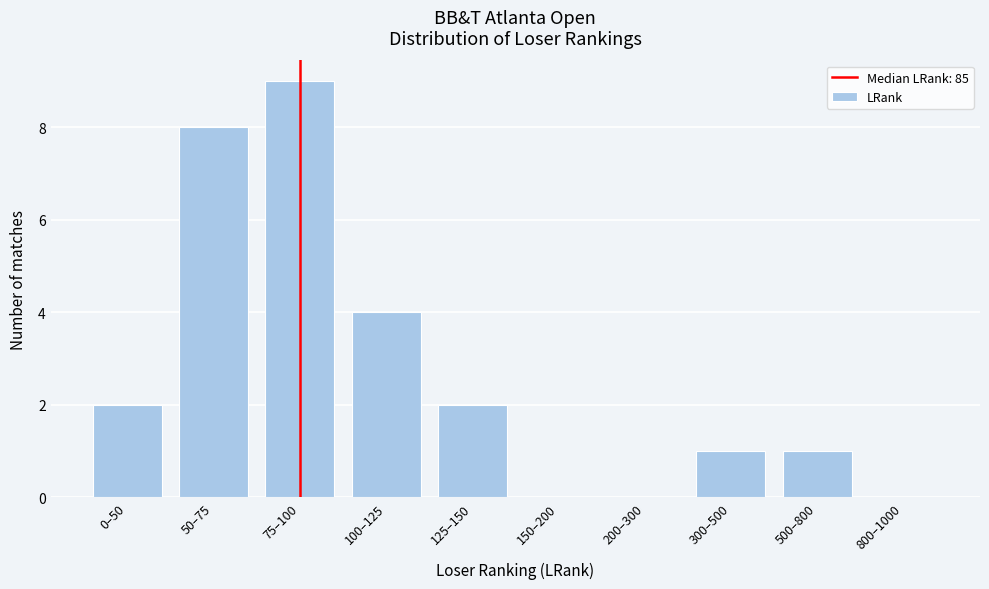

Reading right to left, extract all data points from this chart.

800–1000=0	500–800=1	300–500=1	200–300=0	150–200=0	125–150=2	100–125=4	75–100=9	50–75=8	0–50=2